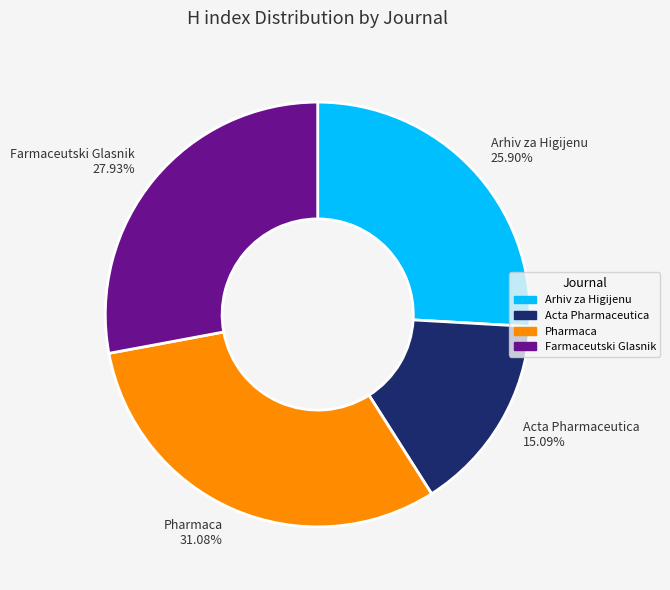

Rank the categories by value from highest to lowest.

Pharmaca 31.08%, Farmaceutski Glasnik 27.93%, Arhiv za Higijenu 25.90%, Acta Pharmaceutica 15.09%